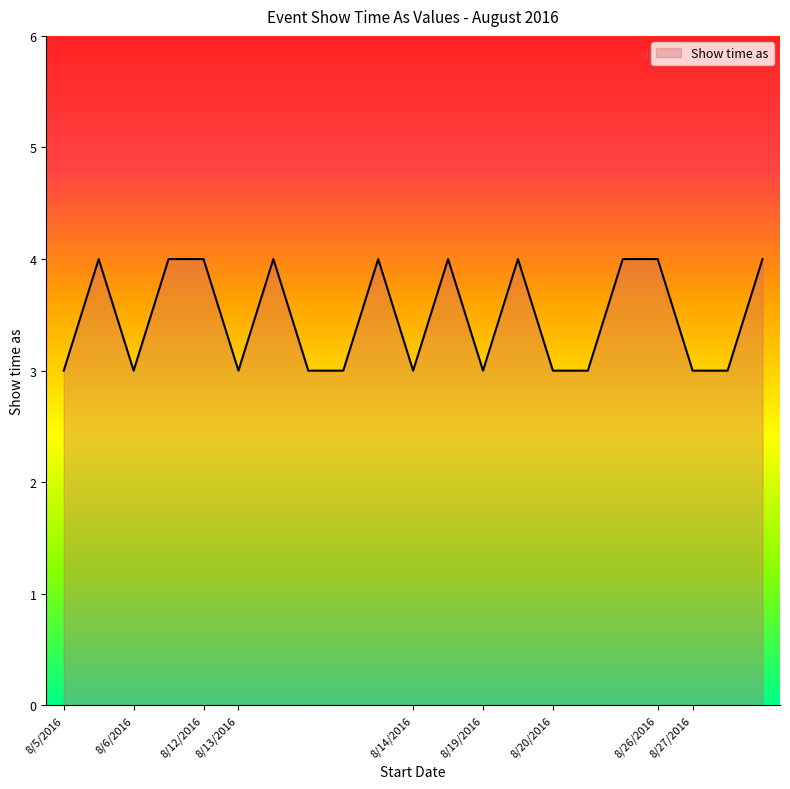

What is the smallest value displayed?

3